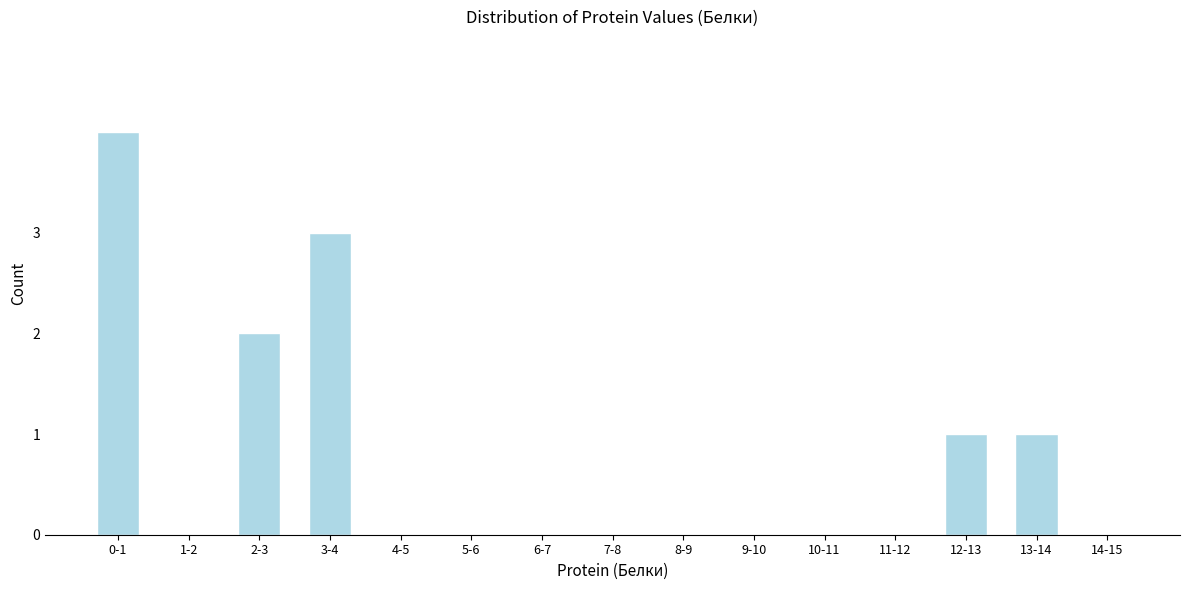

Reading right to left, list all the values displayed in this chart.

14-15=0	13-14=1	12-13=1	11-12=0	10-11=0	9-10=0	8-9=0	7-8=0	6-7=0	5-6=0	4-5=0	3-4=3	2-3=2	1-2=0	0-1=4